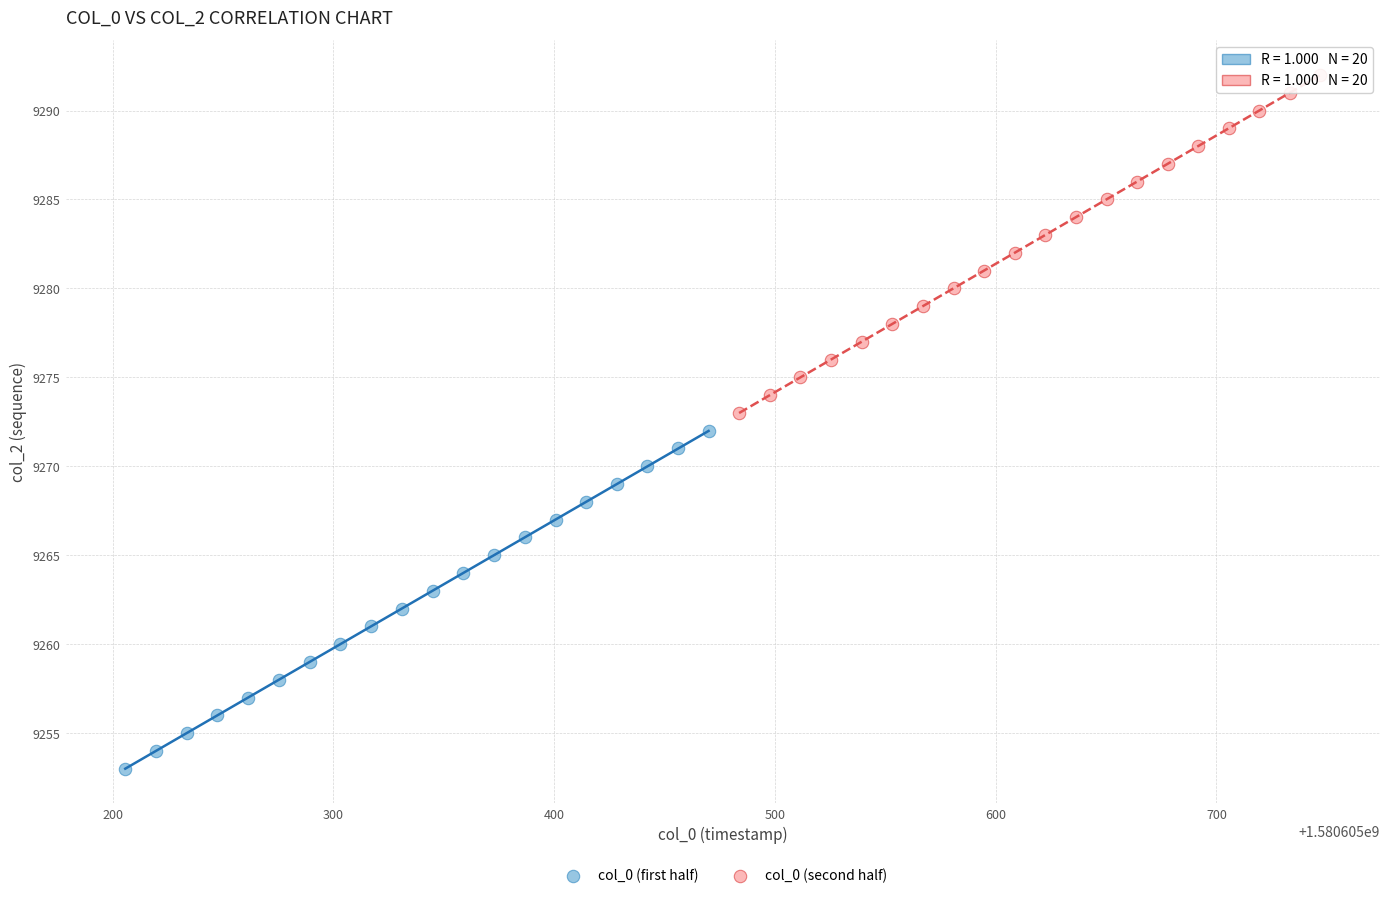

Which series reaches the maximum Y coordinate?

col_0 (second half)